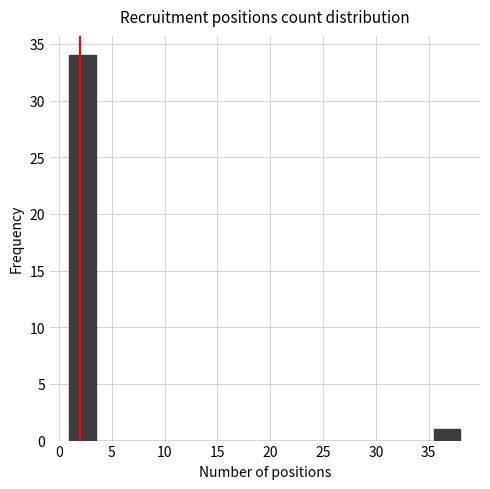

Reading left to right, list every bar in this chart as the range it spans on the x-axis followed by its height. Neither the bar edges nor the heights are printed on the chart, so give them approximately, as read against the axes.

1.0 to 3.5: 34
3.5 to 6.0: 0
6.0 to 8.5: 0
8.5 to 11.0: 0
11.0 to 13.5: 0
13.5 to 16.0: 0
16.0 to 18.5: 0
18.5 to 20.5: 0
20.5 to 23.0: 0
23.0 to 25.5: 0
25.5 to 28.0: 0
28.0 to 30.5: 0
30.5 to 33.0: 0
33.0 to 35.5: 0
35.5 to 38.0: 1